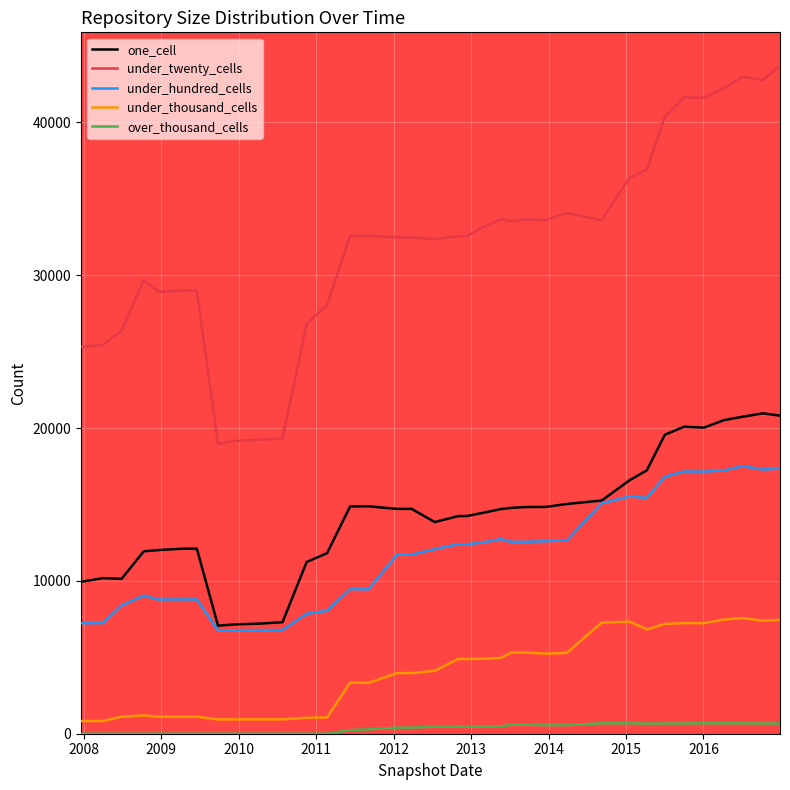

What is the maximum value shown in the chart?

43710